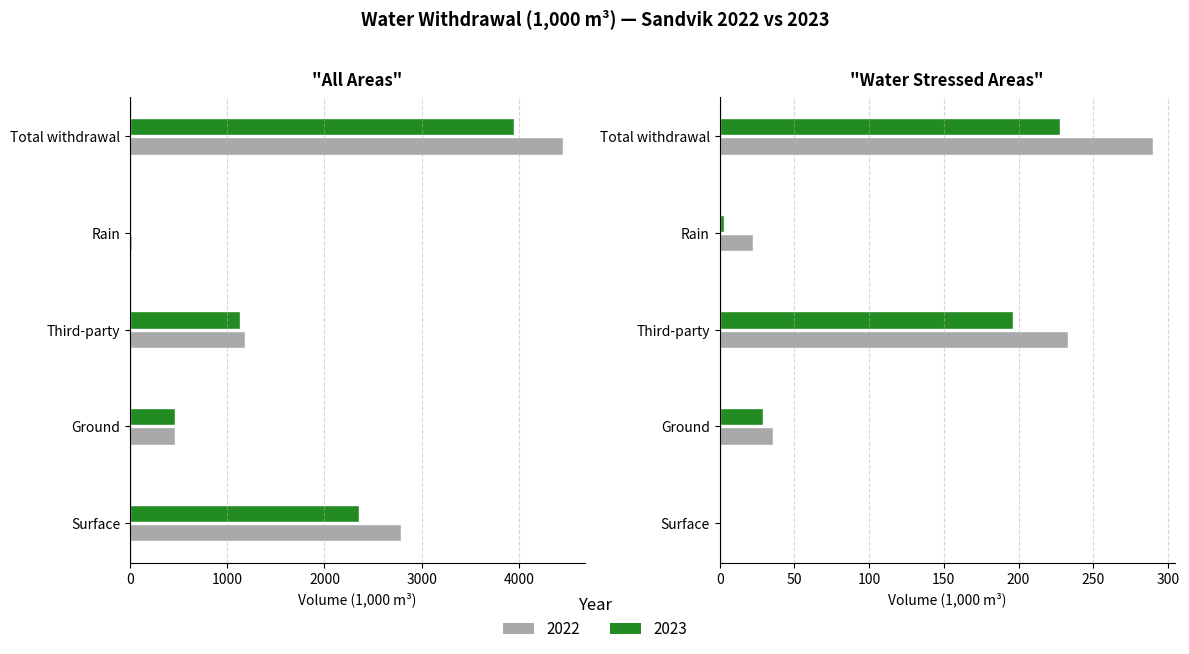

What is the difference between the second highest and minimum values in the All areas 2022 series?

2757